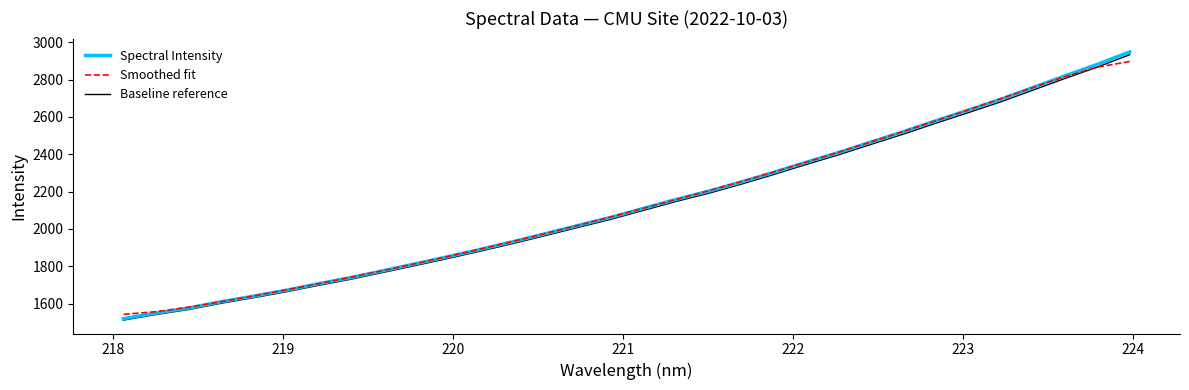

At how many categories does at least one series exceed 2182?

14